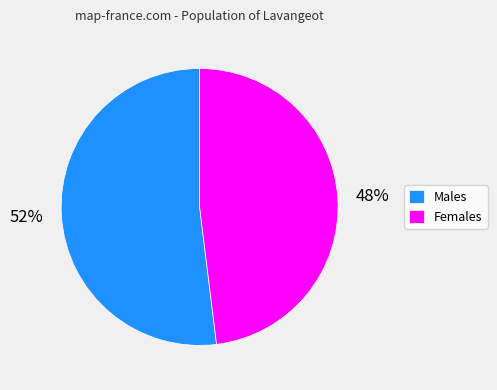

Which slice is the largest?

Males